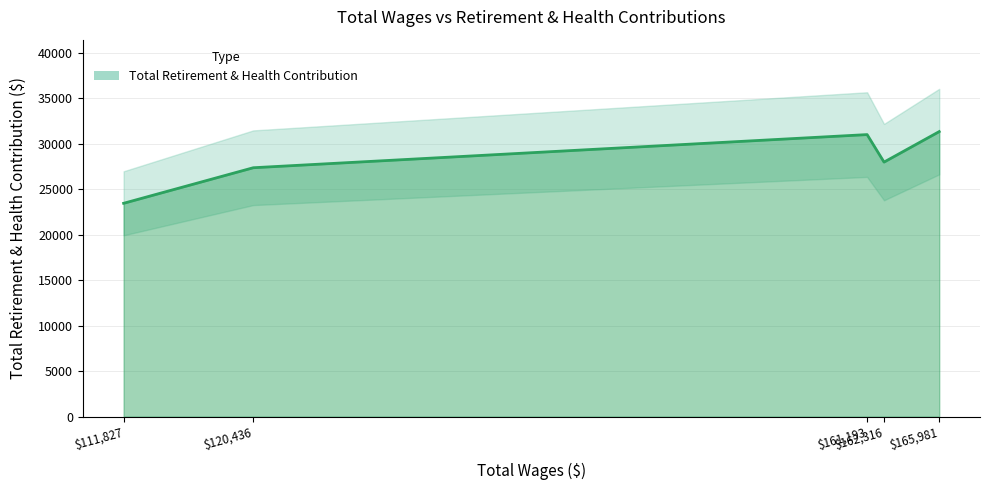

The chart shows a value of 51221 at 161193. True or false?

False